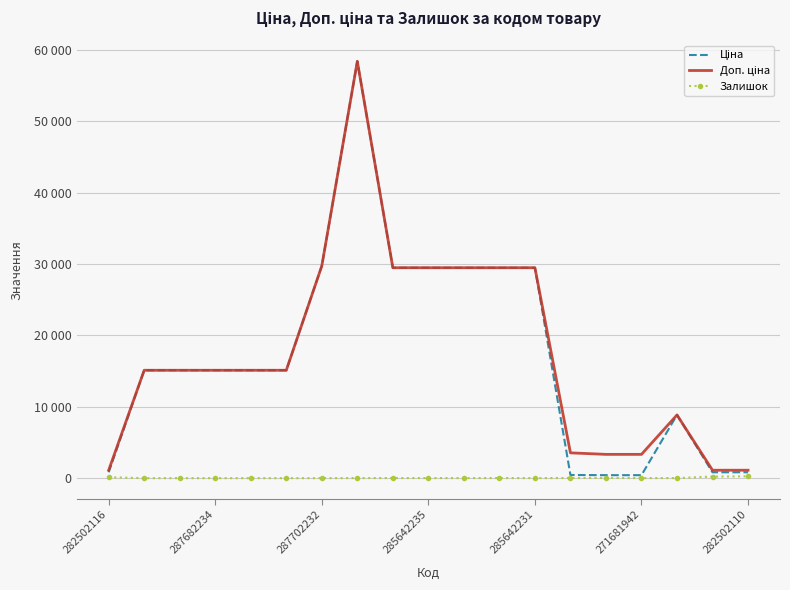

At which category does the chart reach its peak across all series?

7